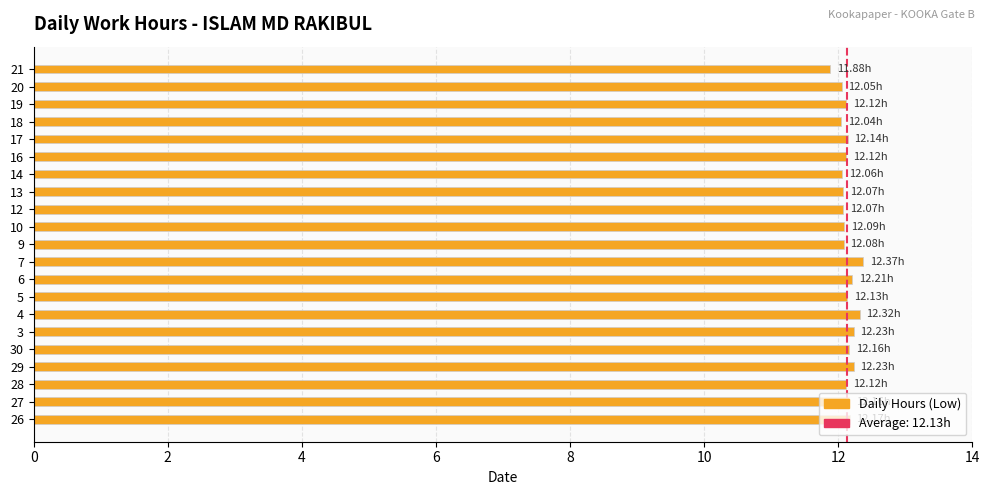

How many data points does each series have?

21